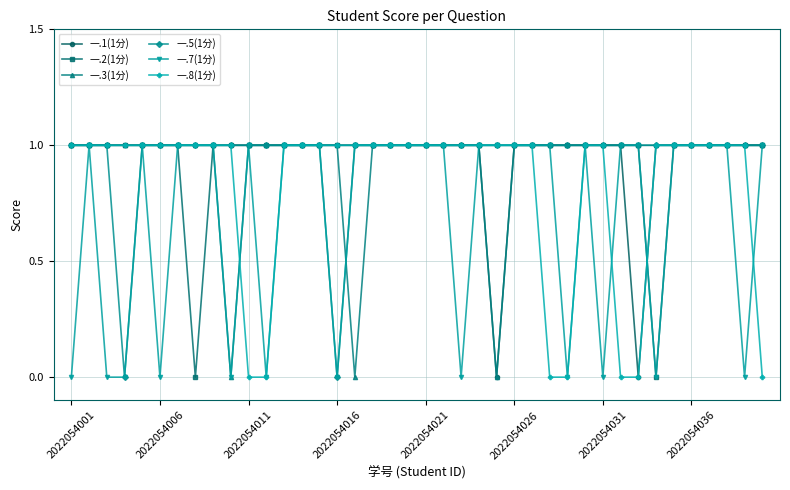

Count the number of data series in this chart.

6